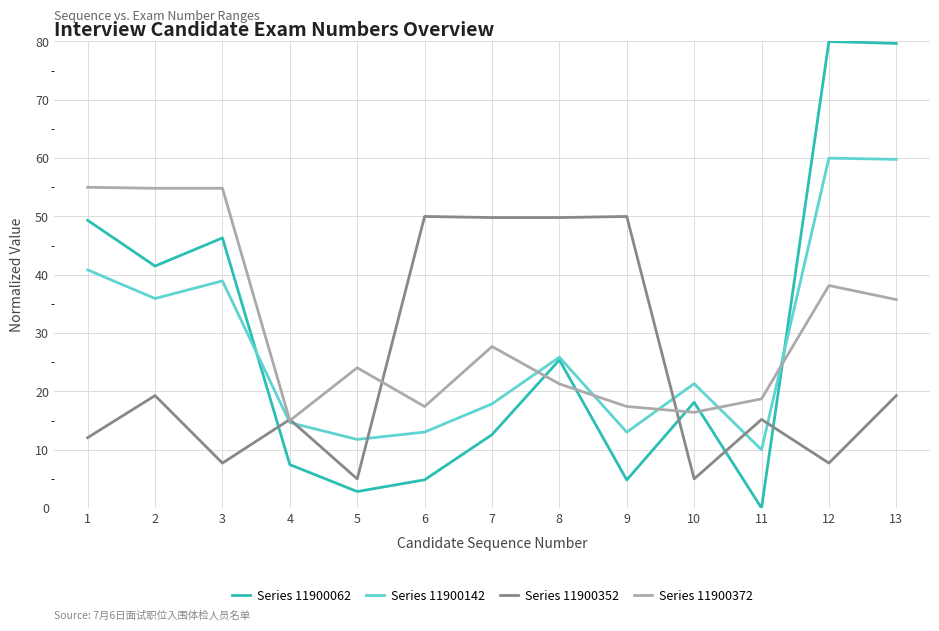

Is this an area chart (filled region under the line)?

No